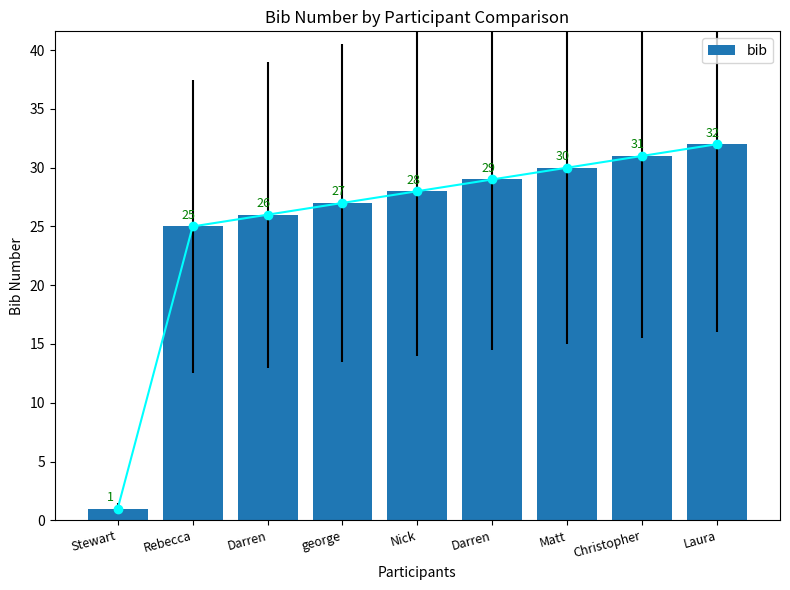

Which label corresponds to the smallest value in the chart?

Stewart